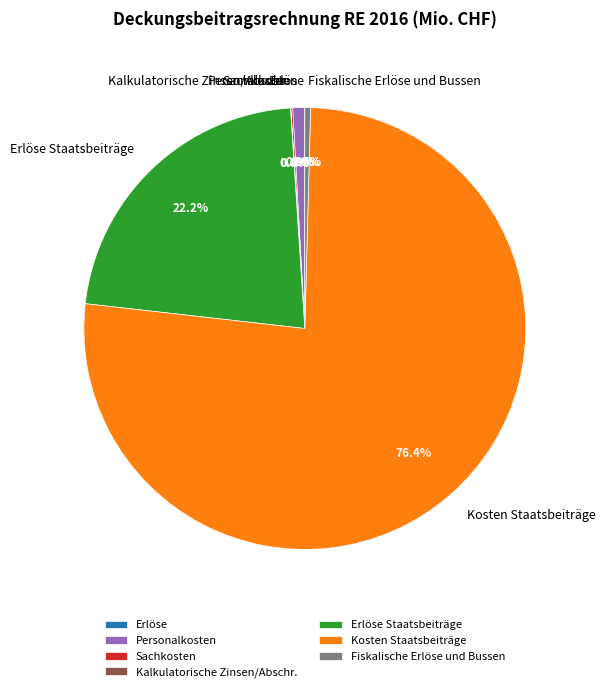

What is the majority slice?

Kosten Staatsbeiträge